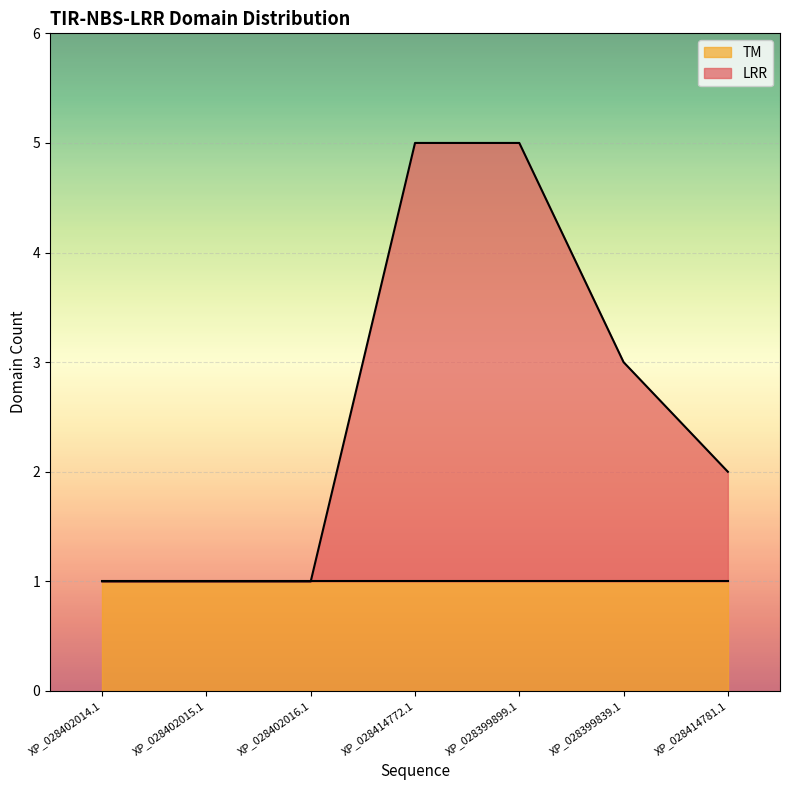

Does the chart display data point markers on the line(s)?

No